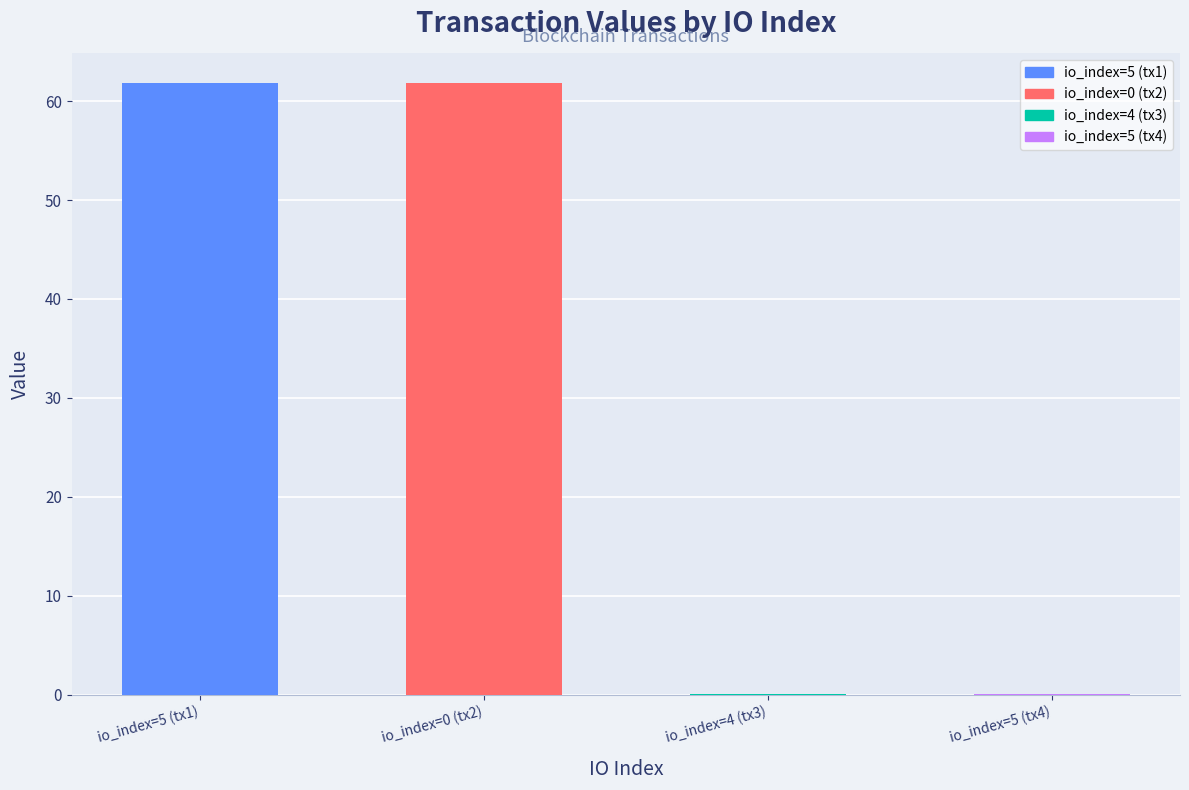

The value at io_index=5 (tx1) is 101.9. True or false?

False